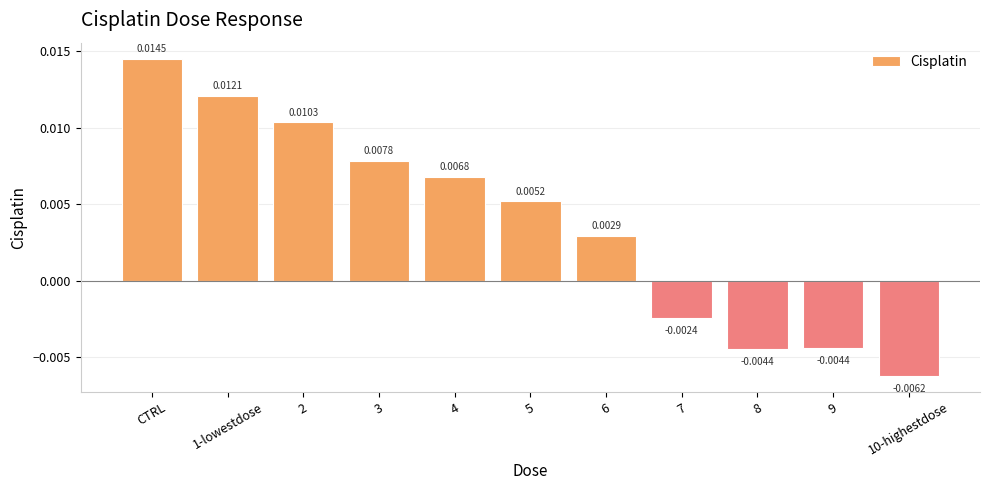

At which label does the data first exceed 0?

CTRL